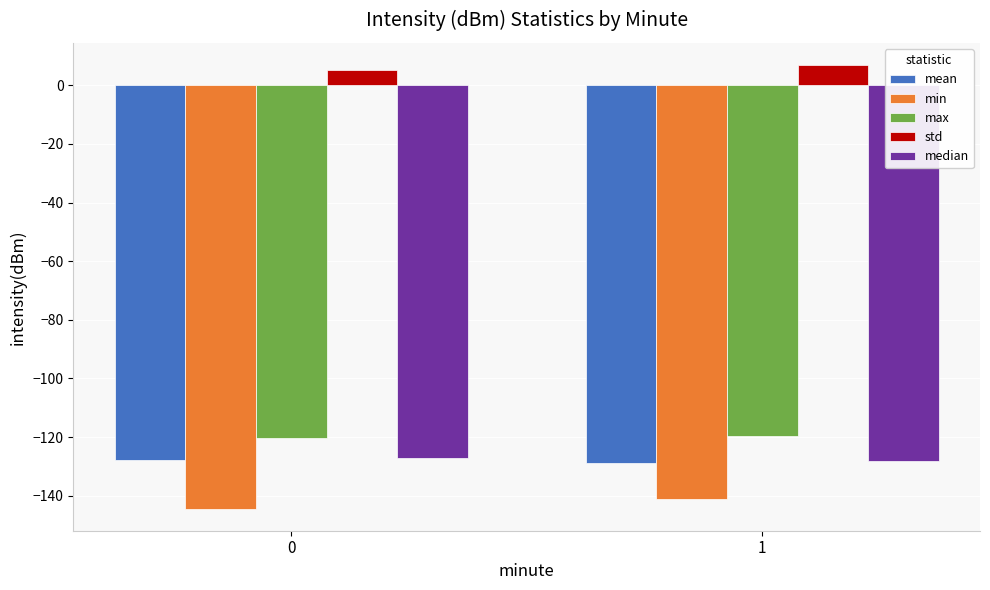

At which category does the chart reach its peak across all series?

1